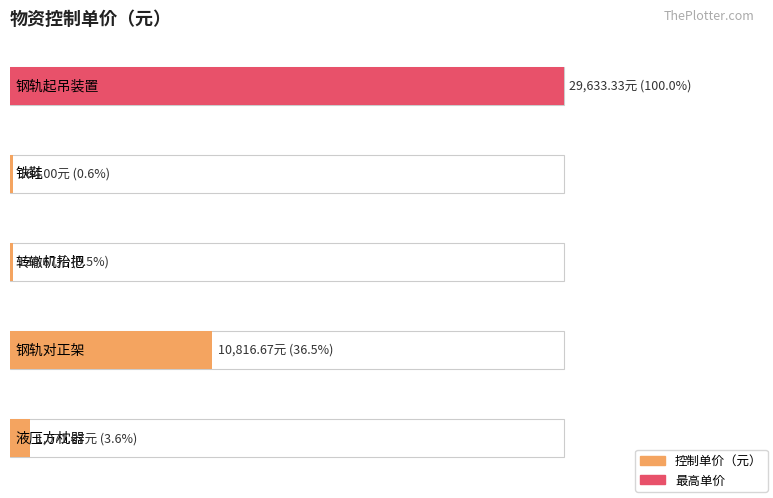

What is the change in value from 钢轨起吊装置 to 转辙机抬把?

-29494.7